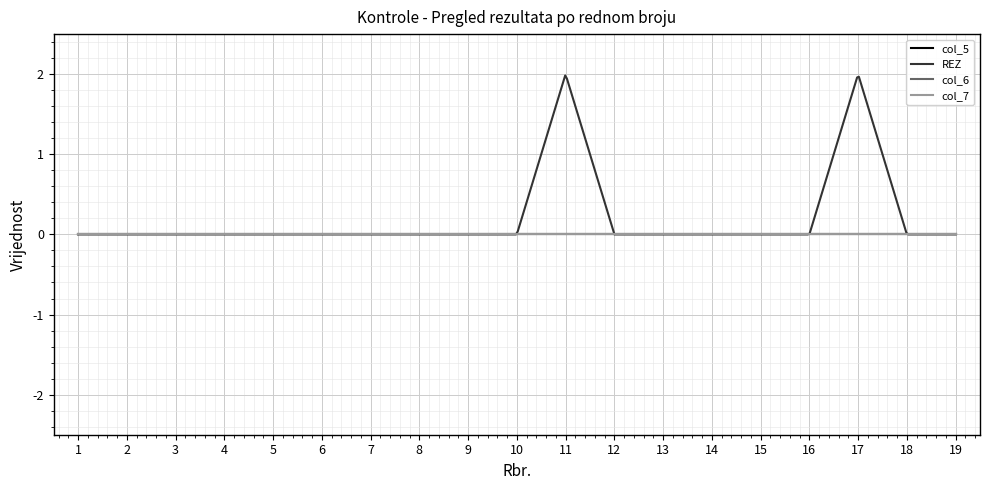

Does the chart have visible grid lines?

Yes